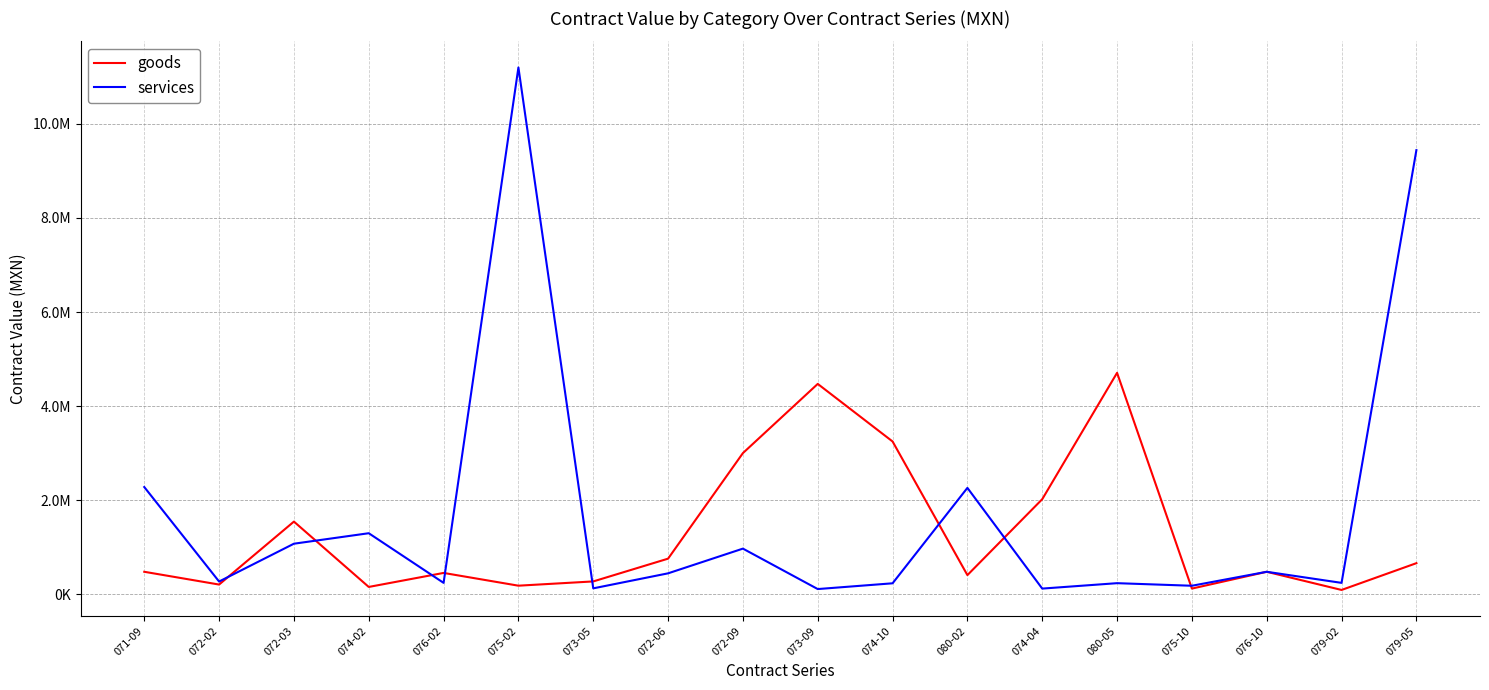

What are all the series names shown in the legend?

goods, services